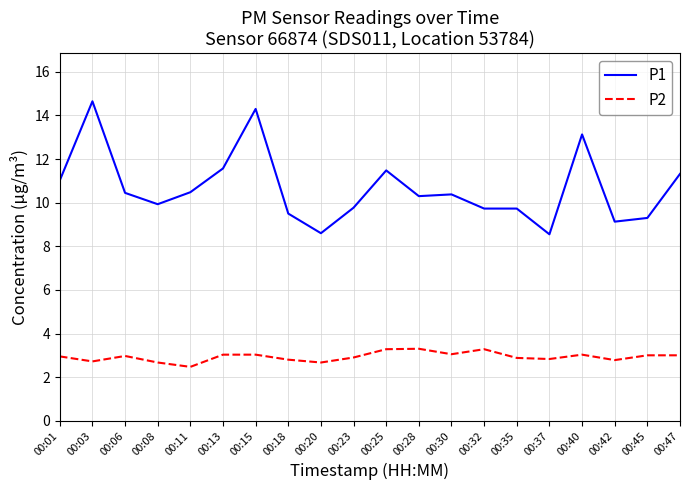

How many lines are shown in the chart?

2